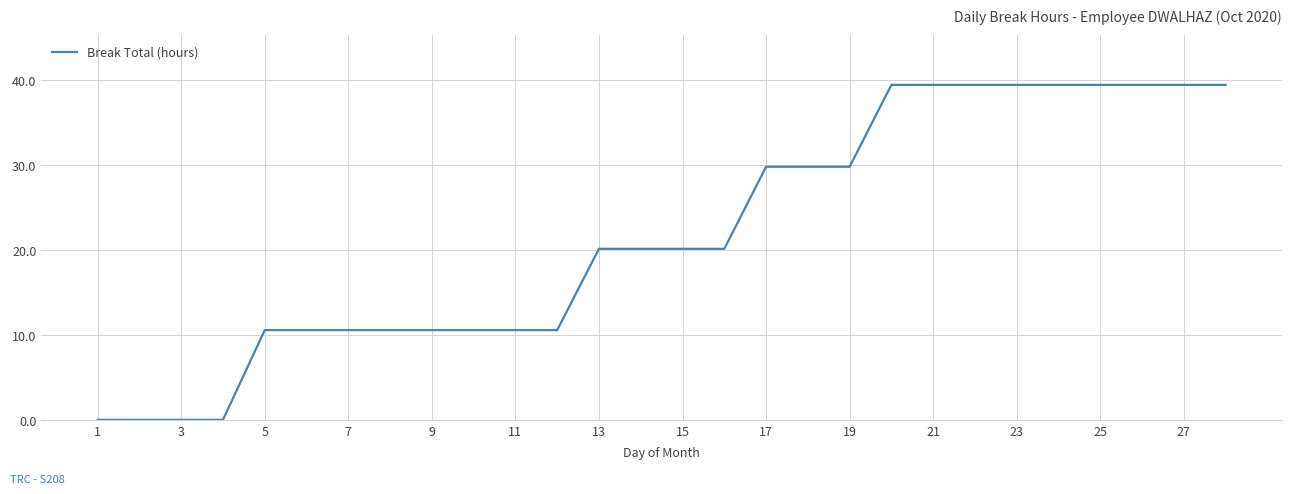

The value at 9 is 16.3. True or false?

False